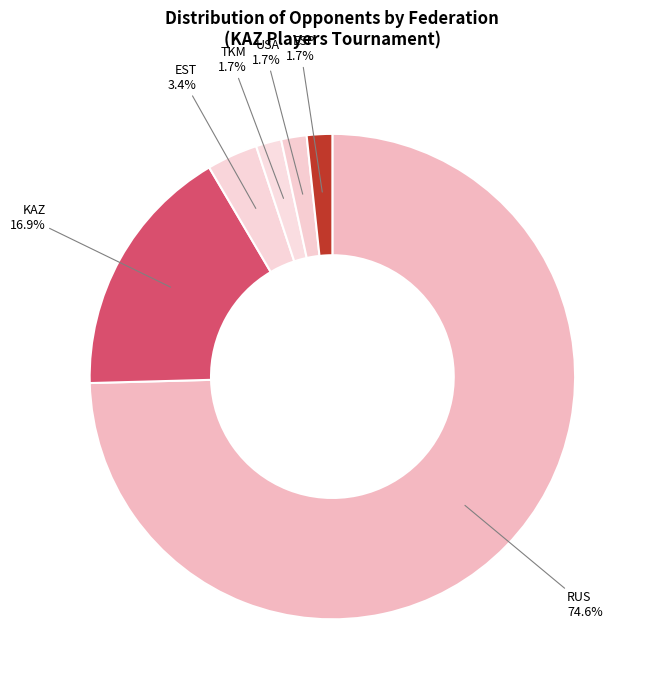

What percentage is the RUS slice, to the nearest percent?

75%